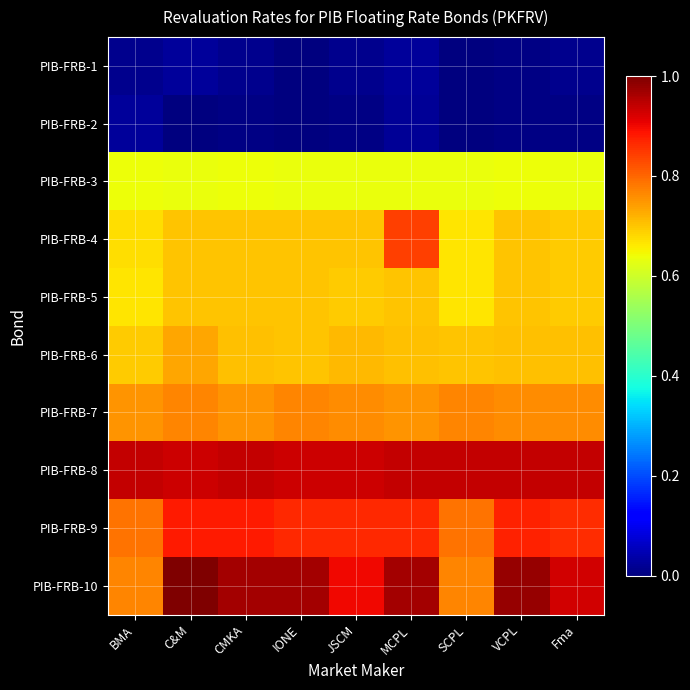

At which category is the sum across all series the highest?

MCPL